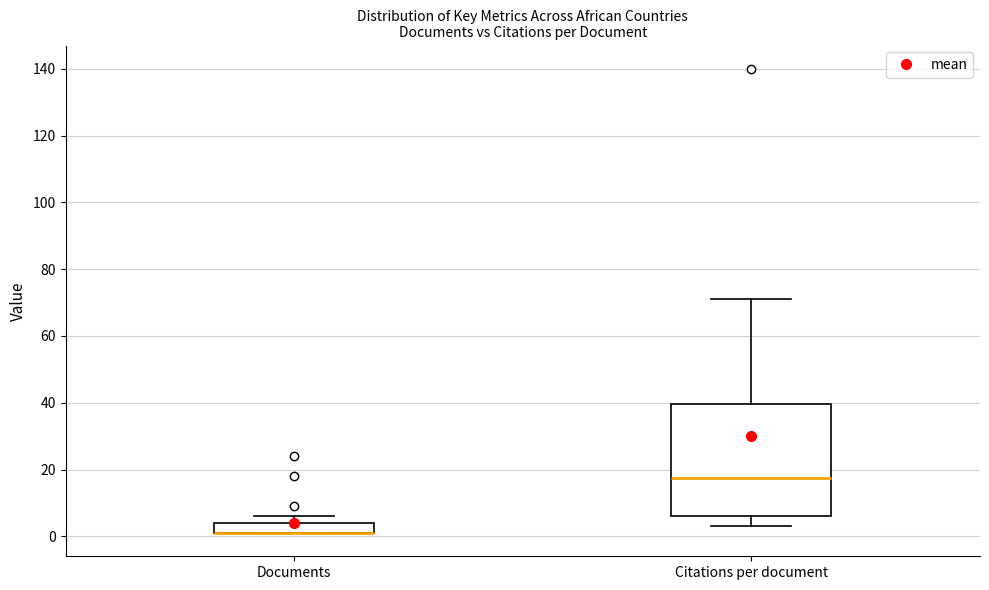

Where is the lower edge of the box for Citations per document on the y-axis? The values are not printed on the chart, so give them approximately, as read against the axis.

6